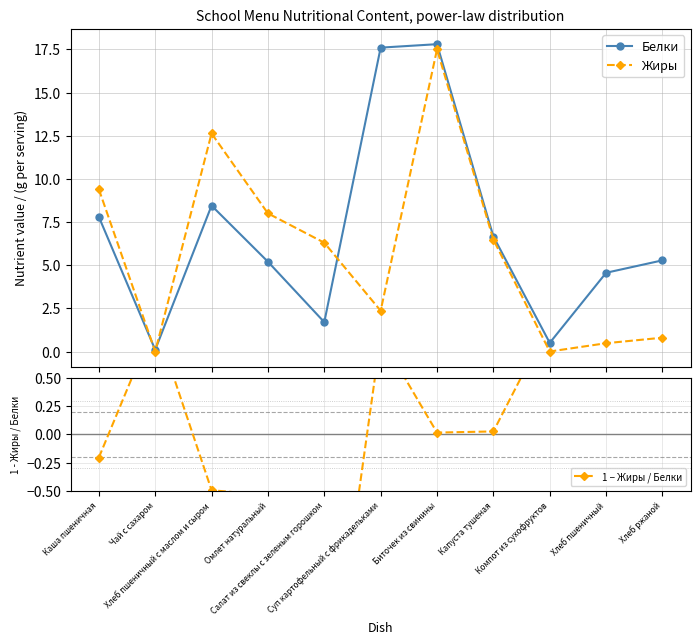

How many categories are shown in the chart?

11